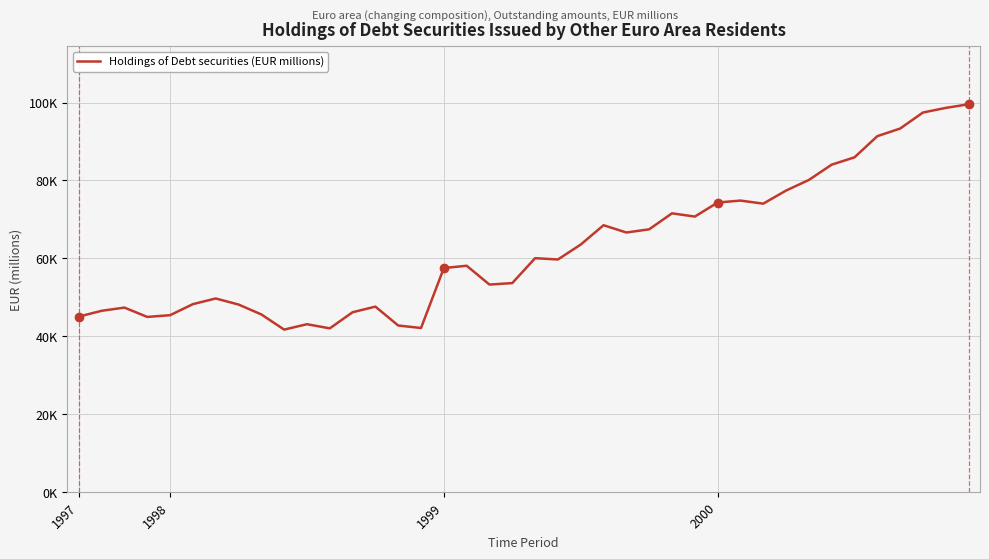

What is the smallest value displayed?

41668.0